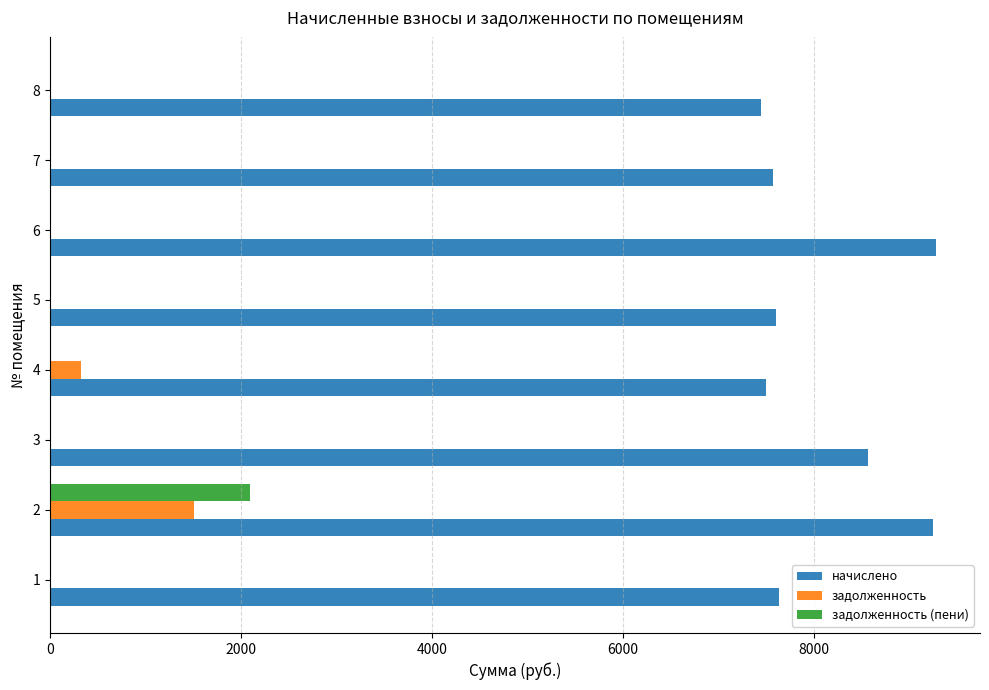

Is the value of начислено at 2 greater than the value of задолженность (пени) at 5?

Yes